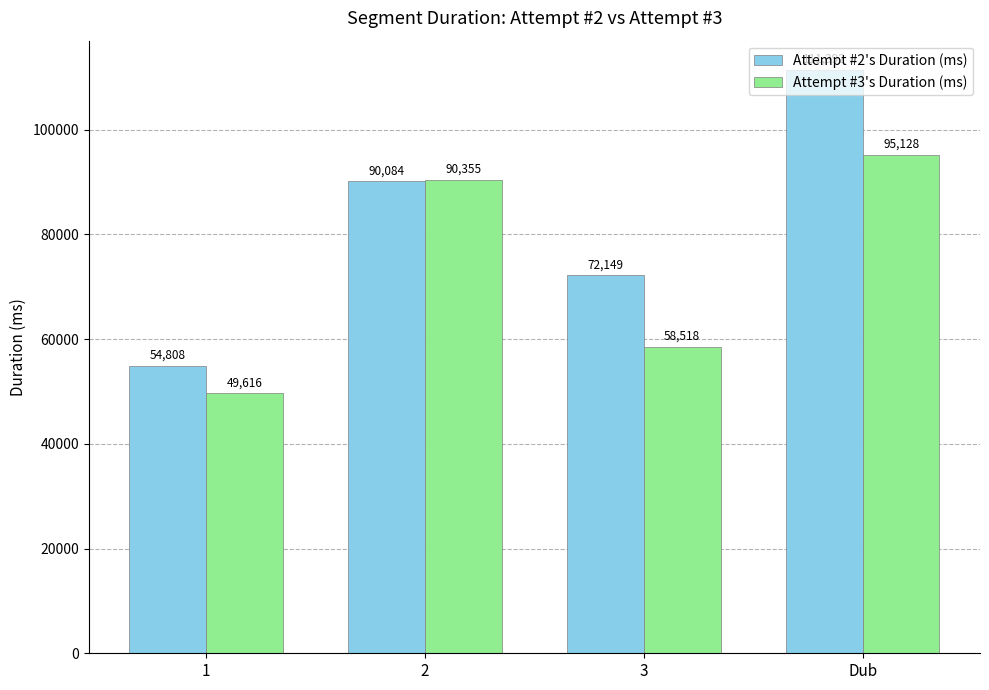

Which series has the largest range (max minus min)?

Attempt #2's Duration (ms)